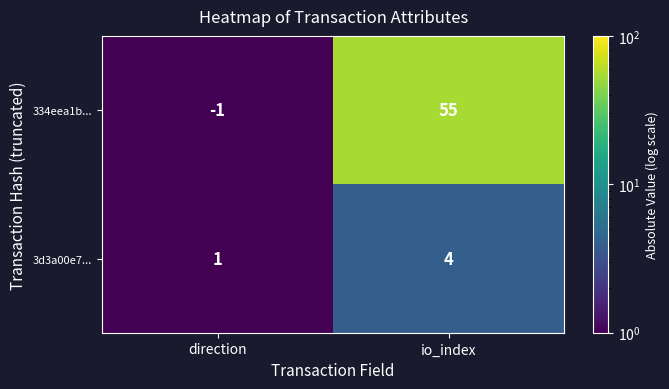

Reading right to left, extract all data points from this chart.

334eea1b...: 55	-1
3d3a00e7...: 4	1